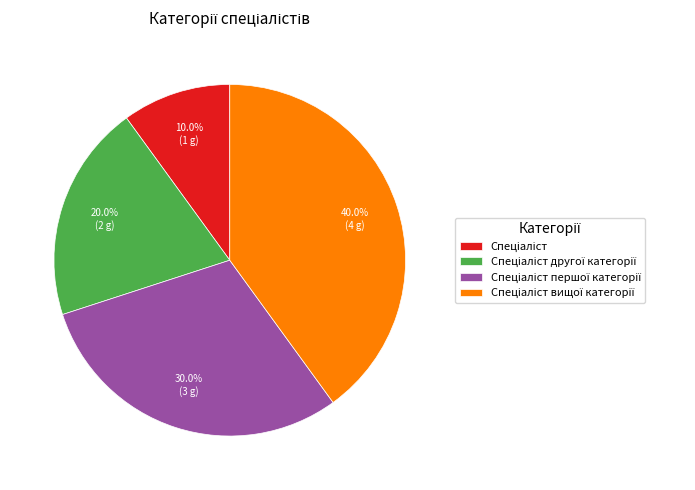

How many segments does this pie chart have?

4